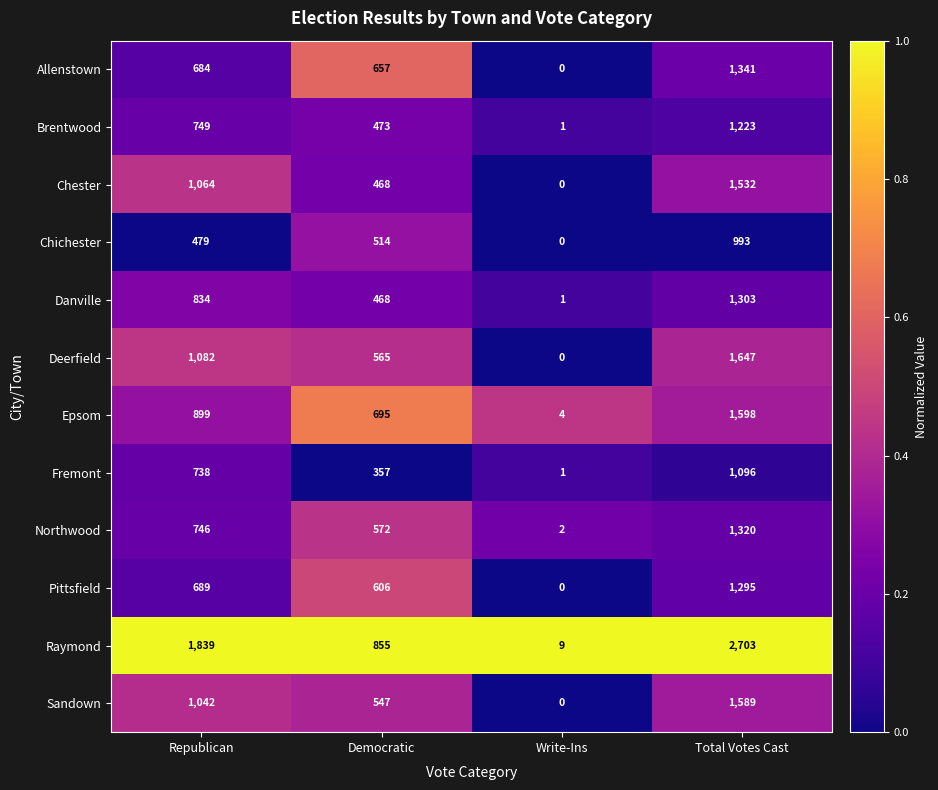

List the series in order of their peak value, lowest first.

Chichester, Fremont, Brentwood, Pittsfield, Danville, Northwood, Allenstown, Chester, Sandown, Epsom, Deerfield, Raymond